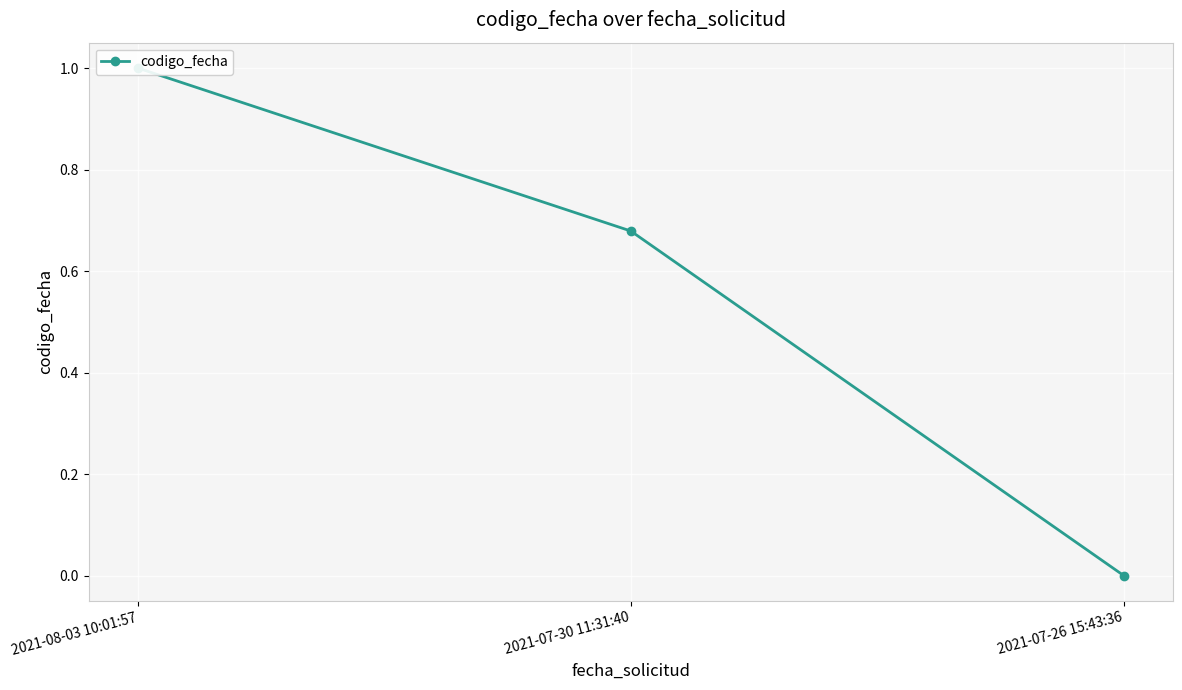

Which label corresponds to the smallest value in the chart?

2021-07-26 15:43:36